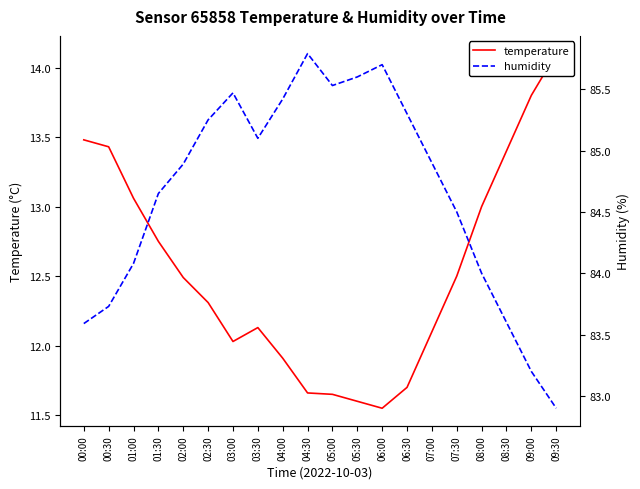

What value does the temperature series have at 04:30?

11.7